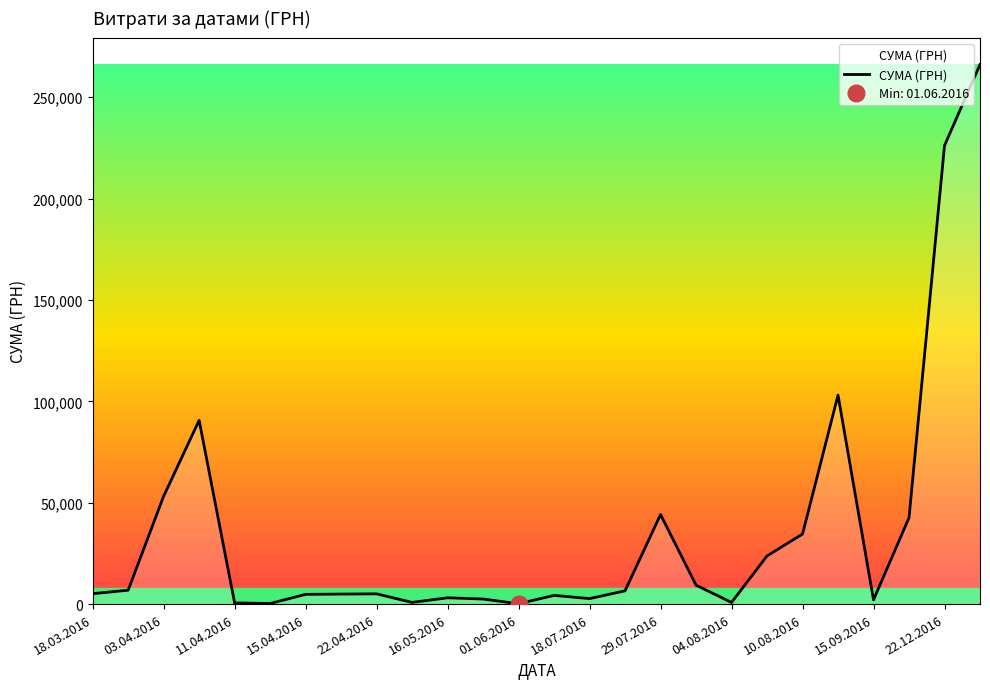

What is the sum of all values?

944312.7